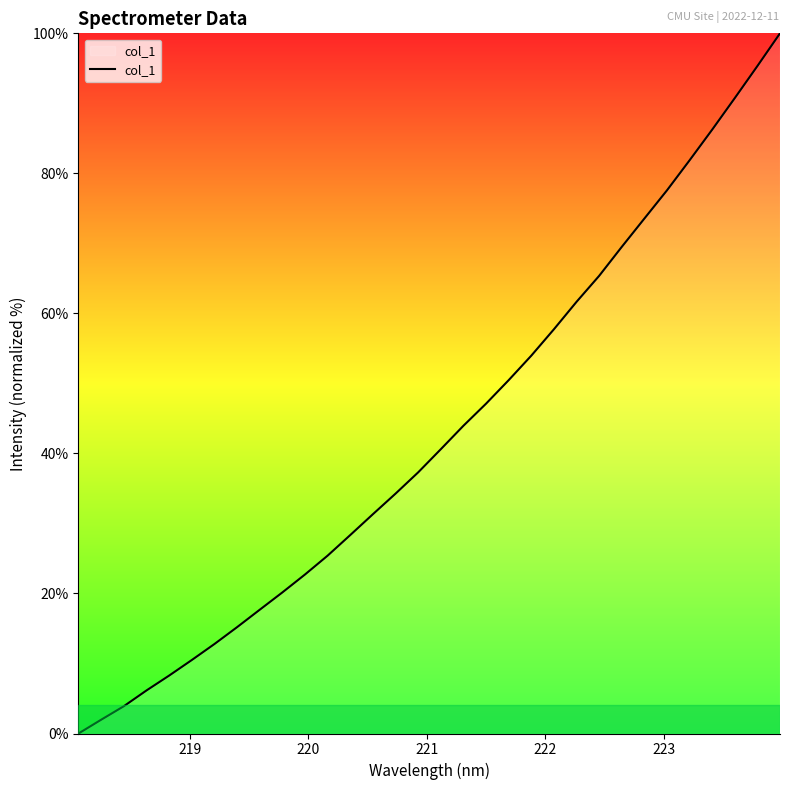

What is the maximum value shown in the chart?

100.0